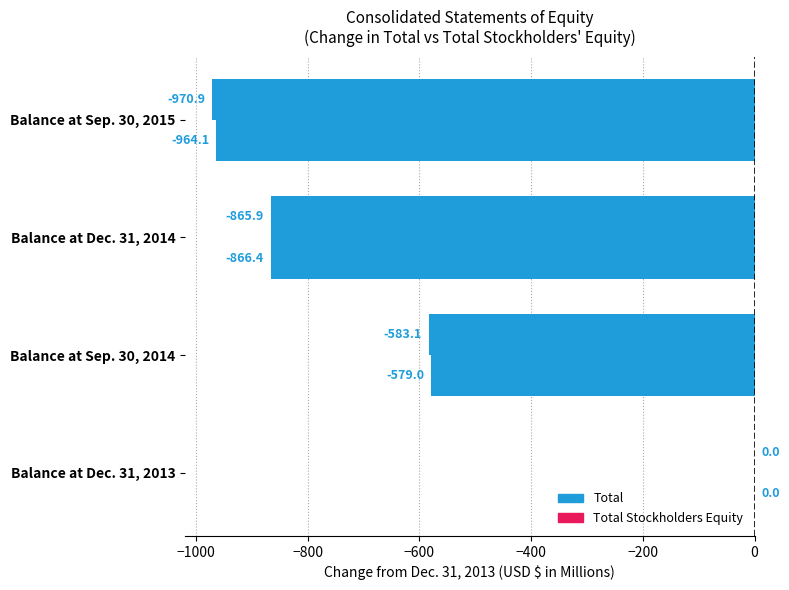

What is the value of the Total Stockholders Equity bar at the 2nd from the left?

-579.0